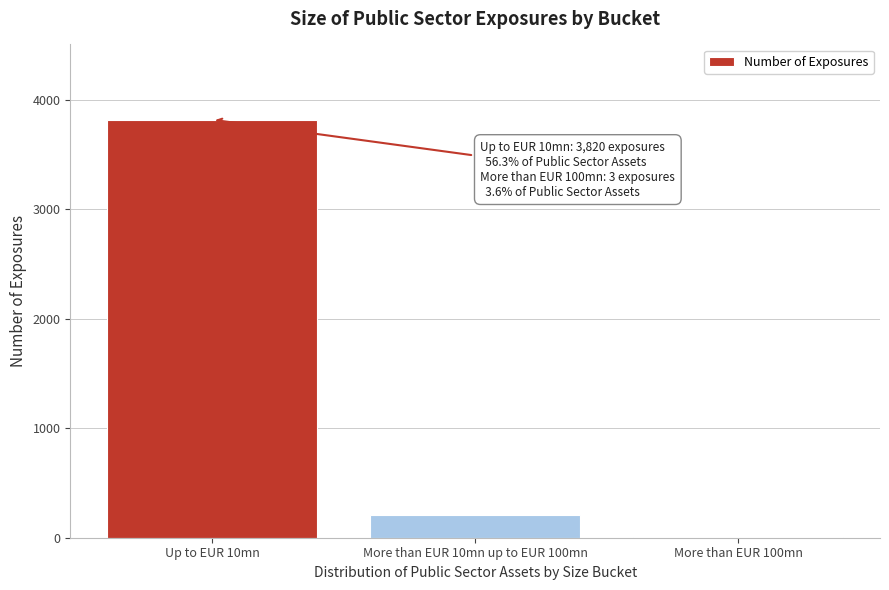

Reading left to right, extract all data points from this chart.

Up to EUR 10mn=3820	More than EUR 10mn up to EUR 100mn=211	More than EUR 100mn=3